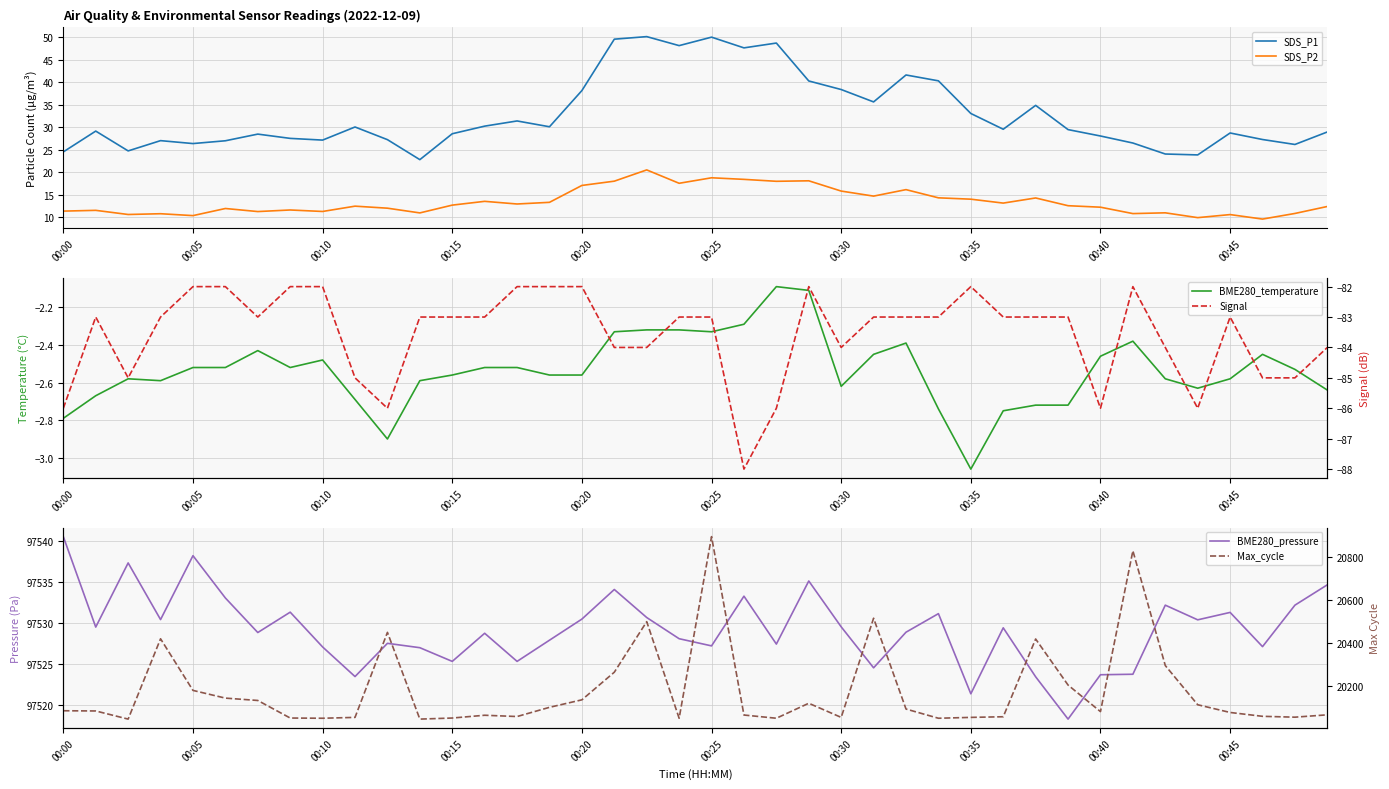

What is the minimum value for SDS_P2?

9.6